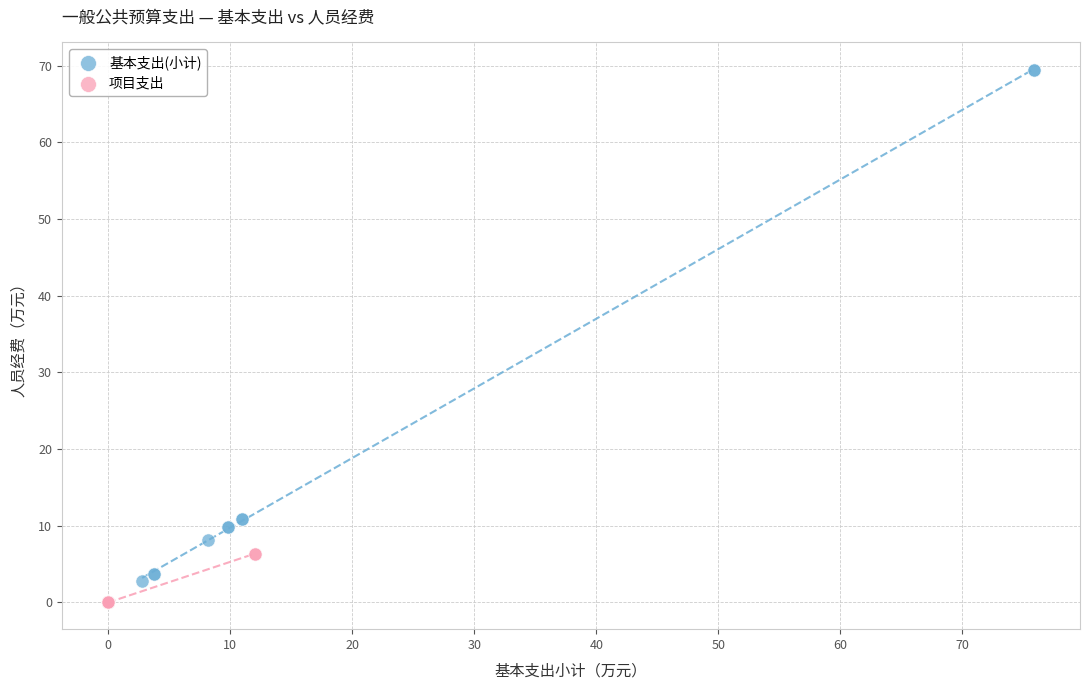

Which series has the largest Y range (max minus min)?

基本支出(小计)